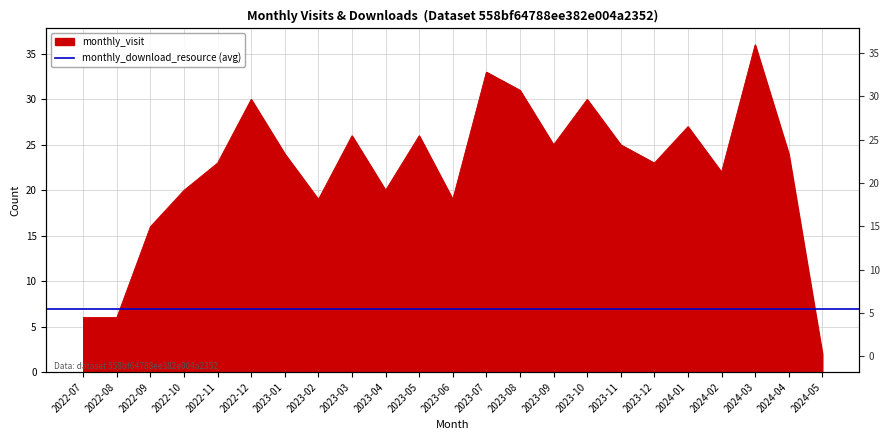

What is the average value?

22